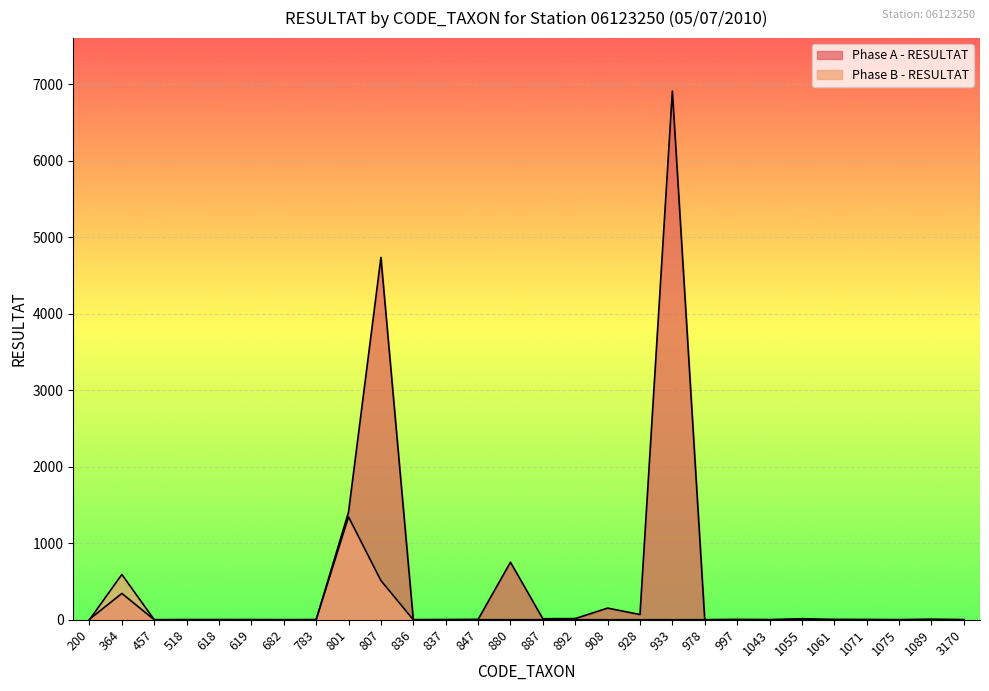

The value of Phase A - RESULTAT at 618 is 0. True or false?

False